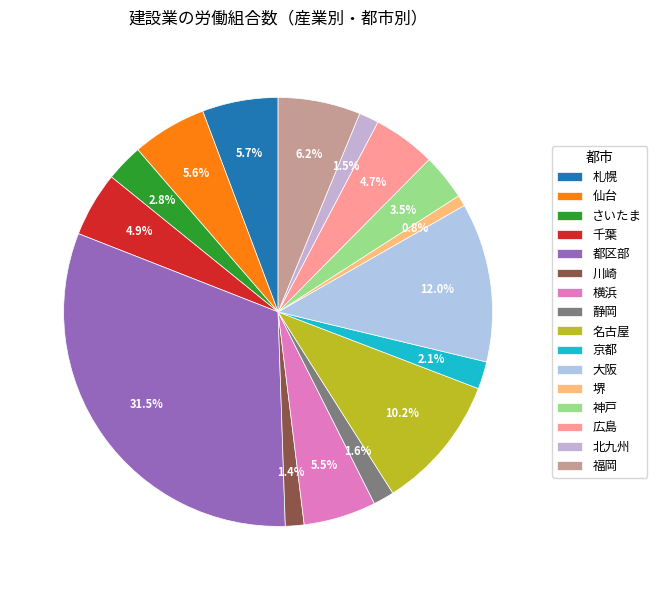

Is it true that 堺 is 1% of the pie?

True